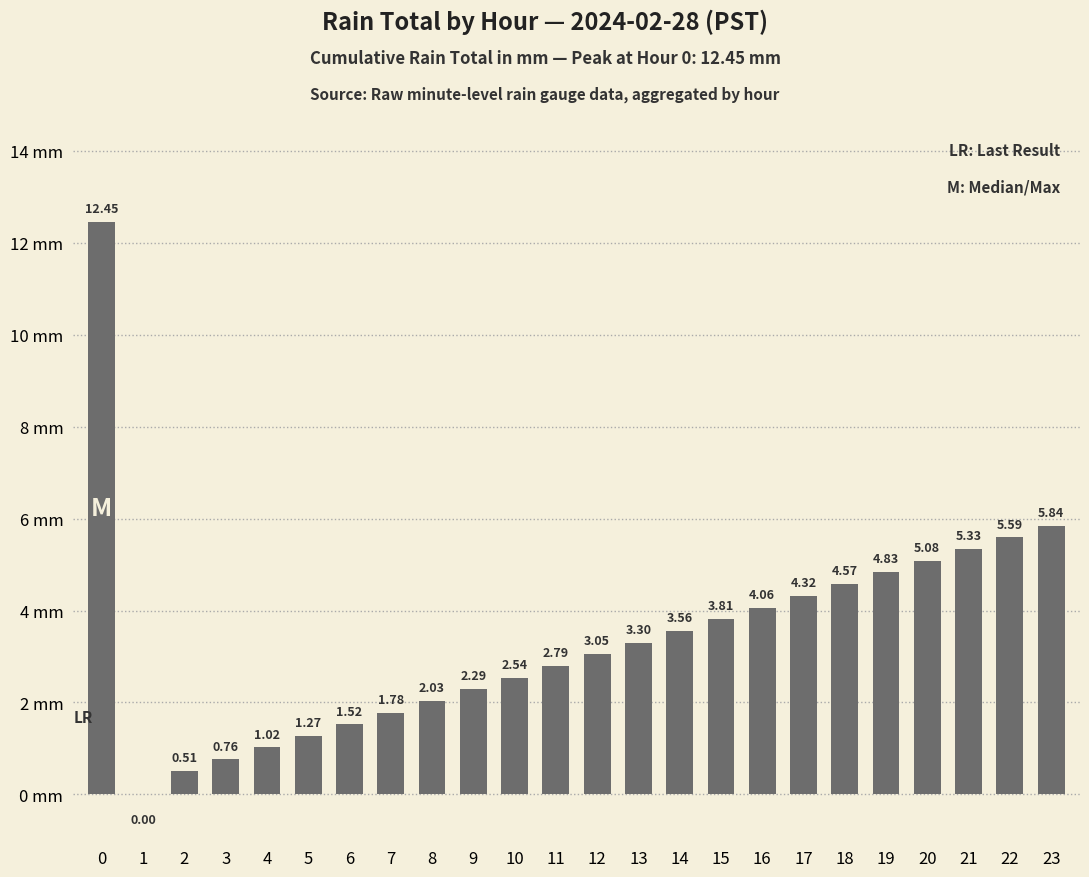

What is the change in value from 8 to 21?

+3.3